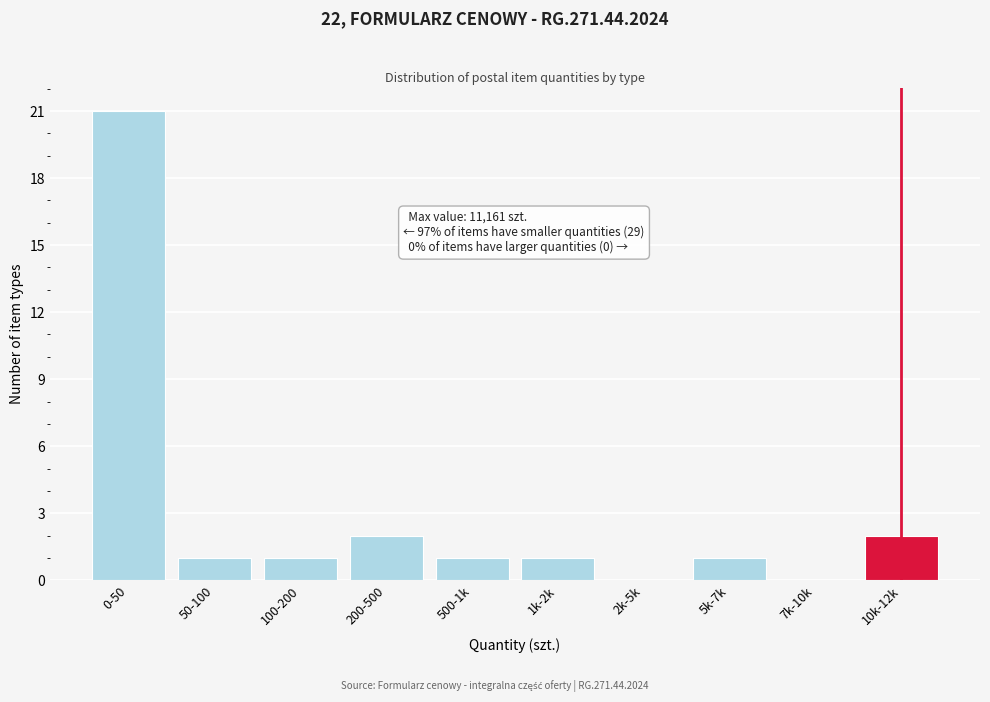

Reading left to right, extract all data points from this chart.

0-50=21	50-100=1	100-200=1	200-500=2	500-1k=1	1k-2k=1	2k-5k=0	5k-7k=1	7k-10k=0	10k-12k=2